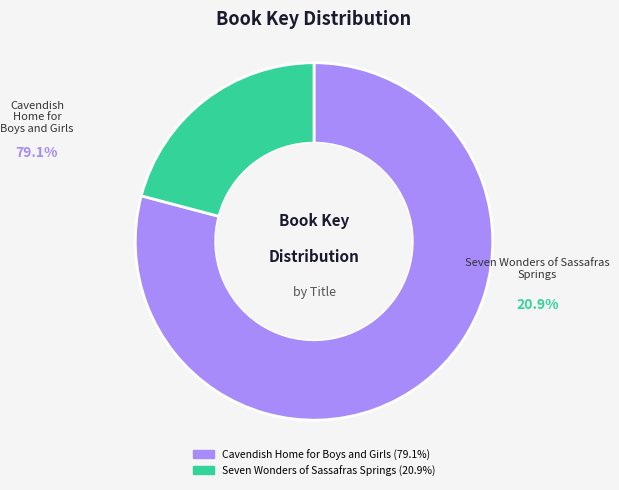

True or false: Cavendish Home for Boys and Girls accounts for 79% of the total.

True